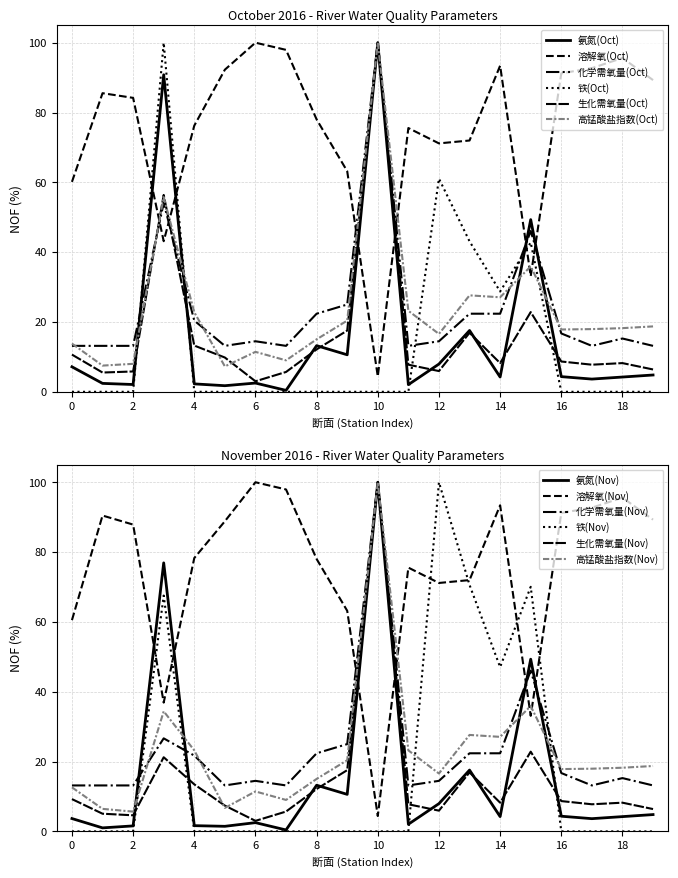

What is the difference between the second highest and second lowest values in the 氨氮(Oct) series?

89.1